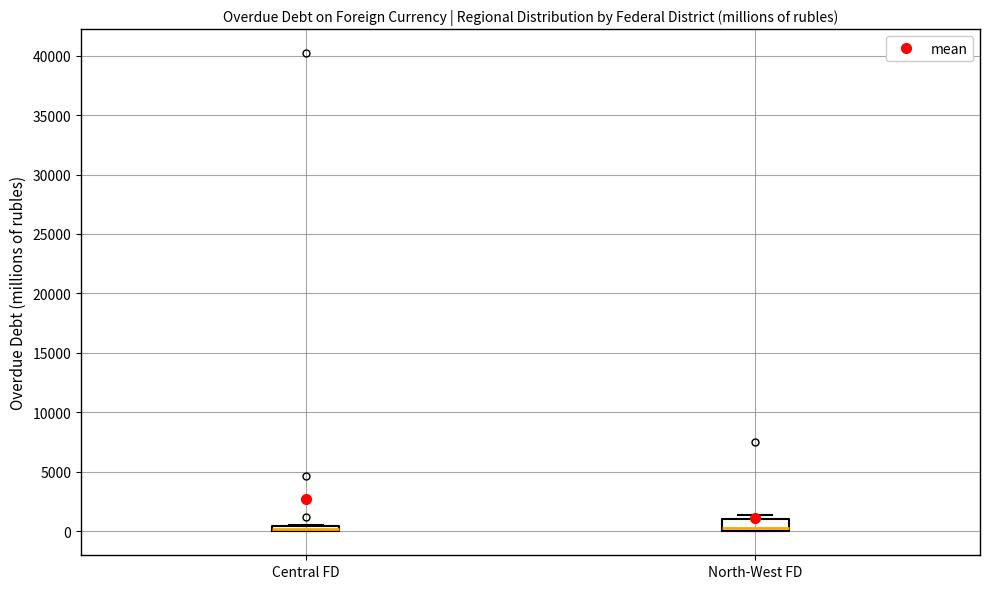

Where is the upper edge of the box for Central FD on the y-axis? The values are not printed on the chart, so give them approximately, as read against the axis.

500